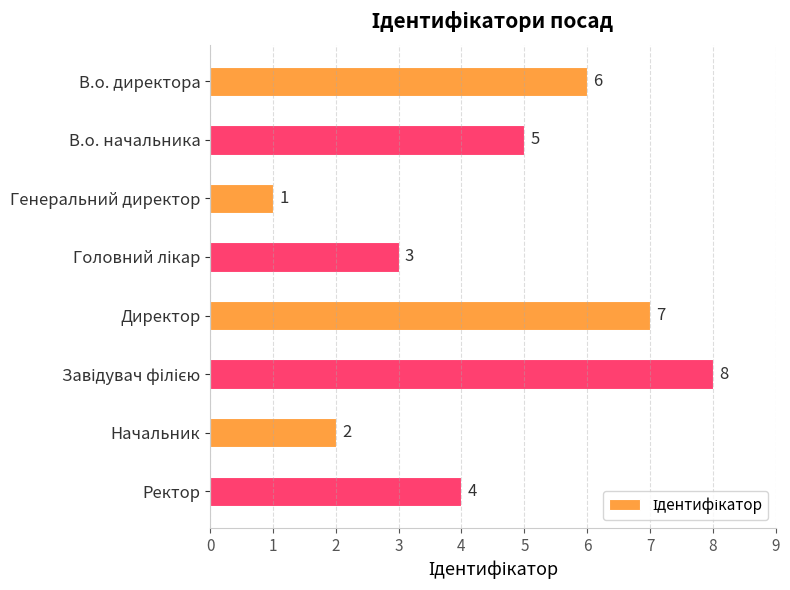

The value at Начальник is 1. True or false?

False